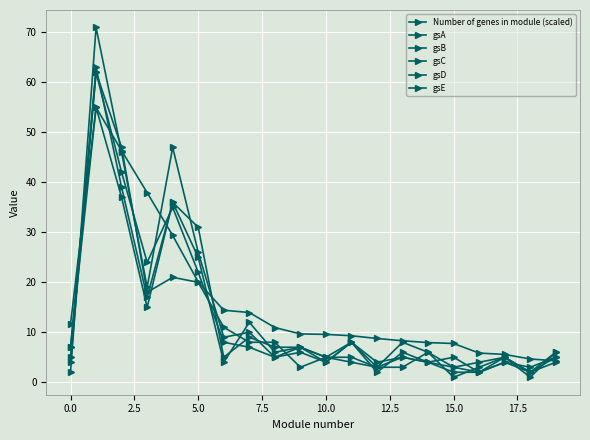

How many times do gsA and gsB cross each other?

5